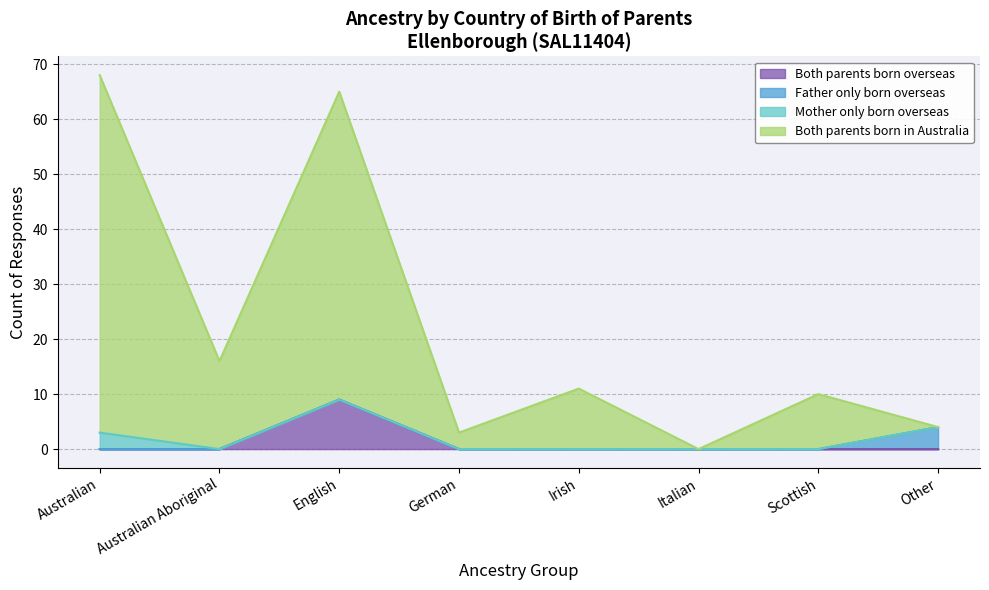

What is the total value across all series at German?

3